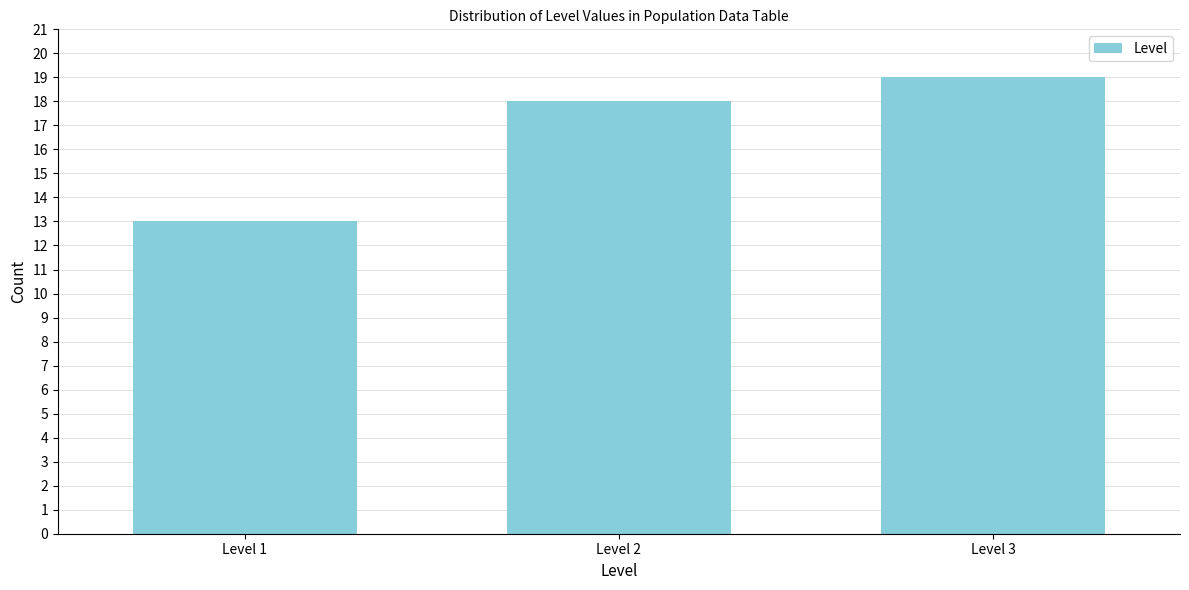

Reading left to right, list all the values displayed in this chart.

Level 1=13	Level 2=18	Level 3=19